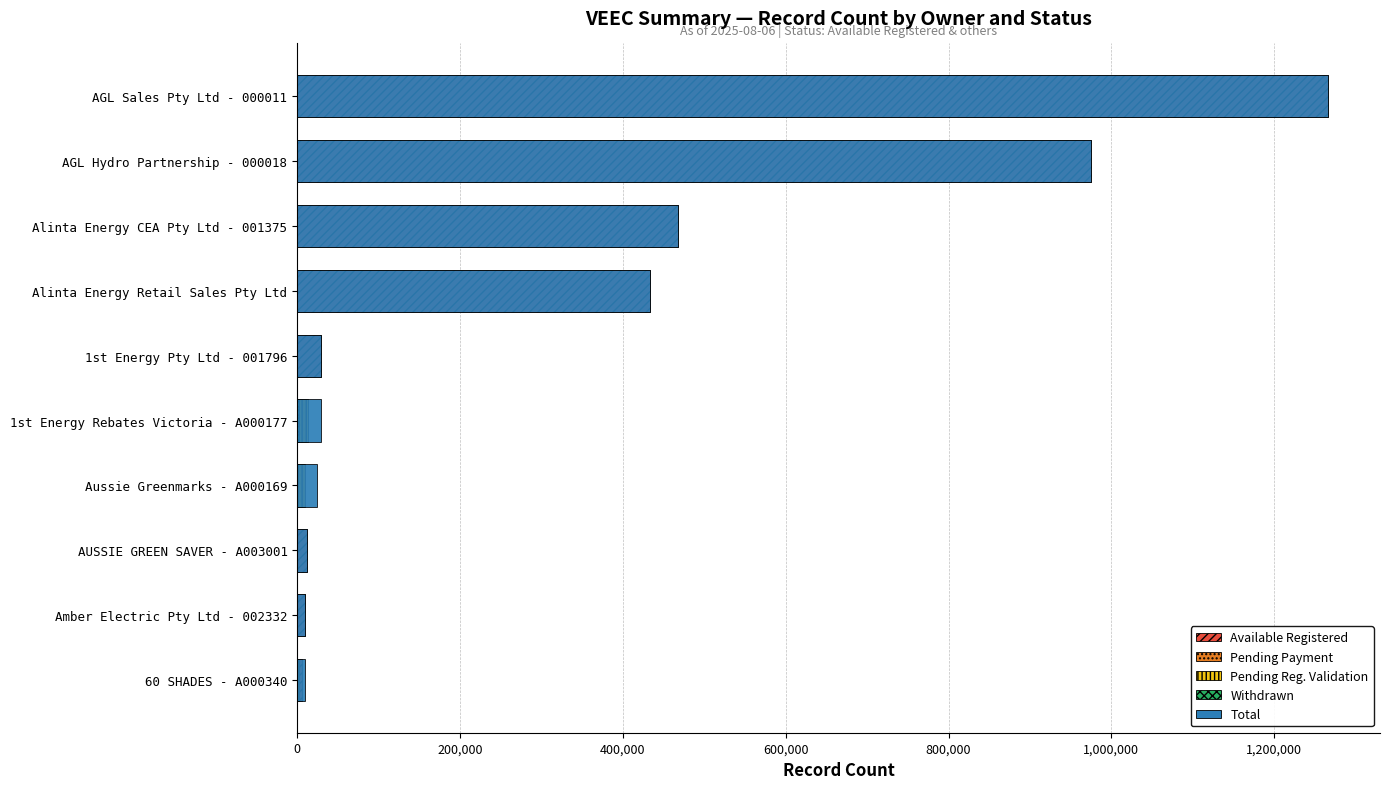

At how many categories does at least one series exceed 528823?

2